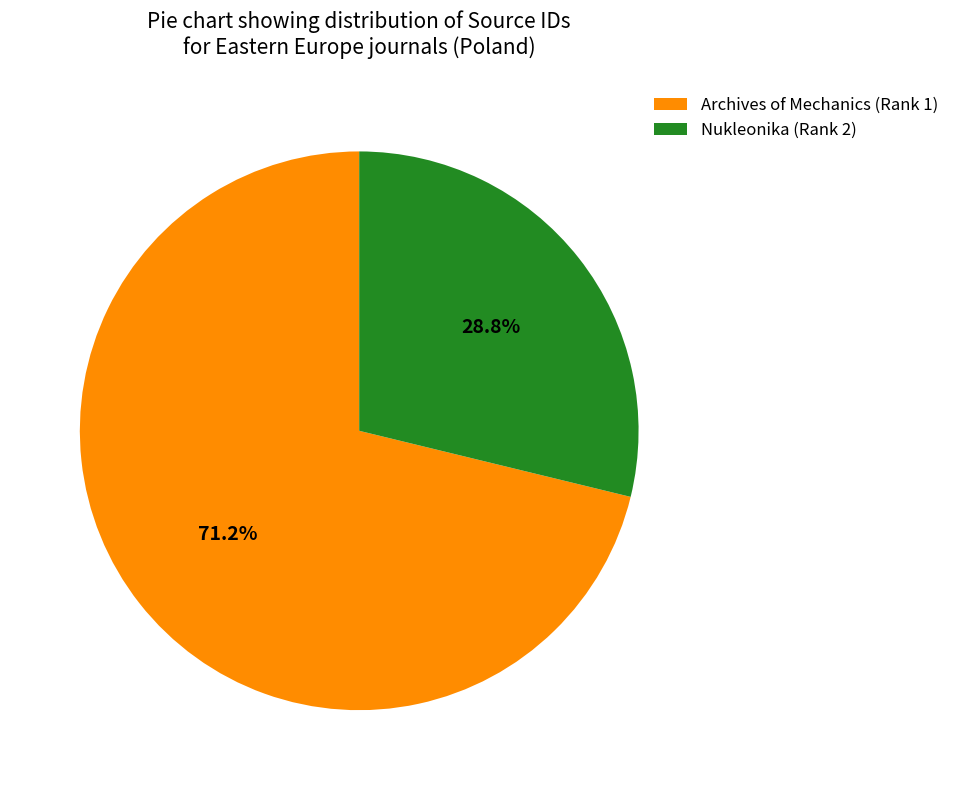

True or false: Archives of Mechanics accounts for 71% of the total.

True